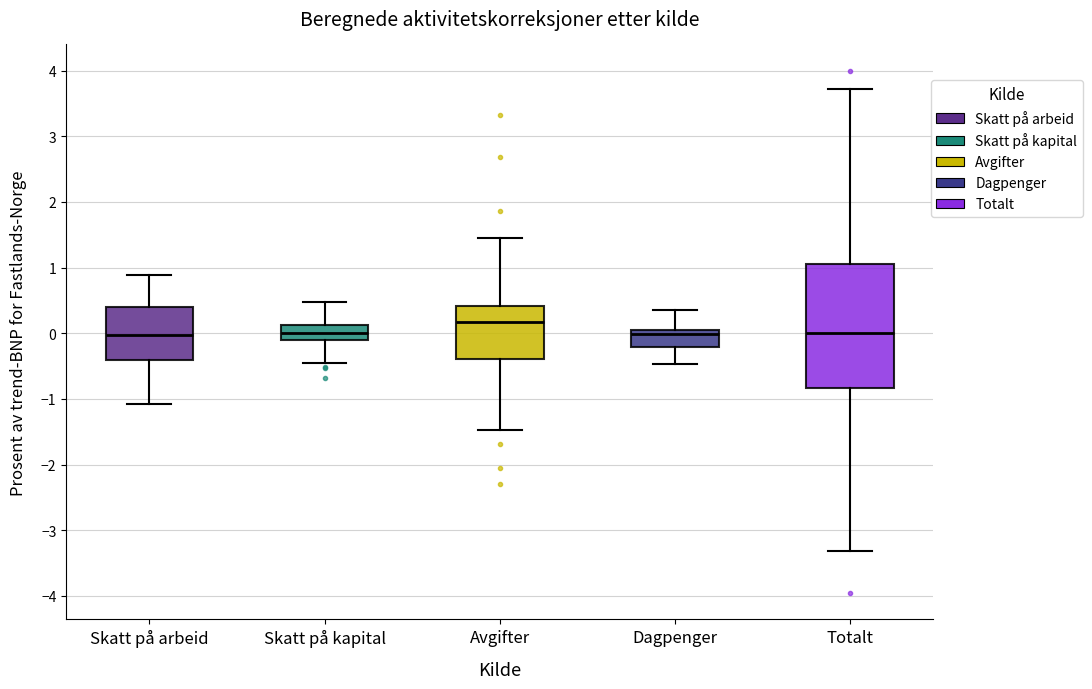

Where is the lower edge of the box for Avgifter on the y-axis? The values are not printed on the chart, so give them approximately, as read against the axis.

-0.4